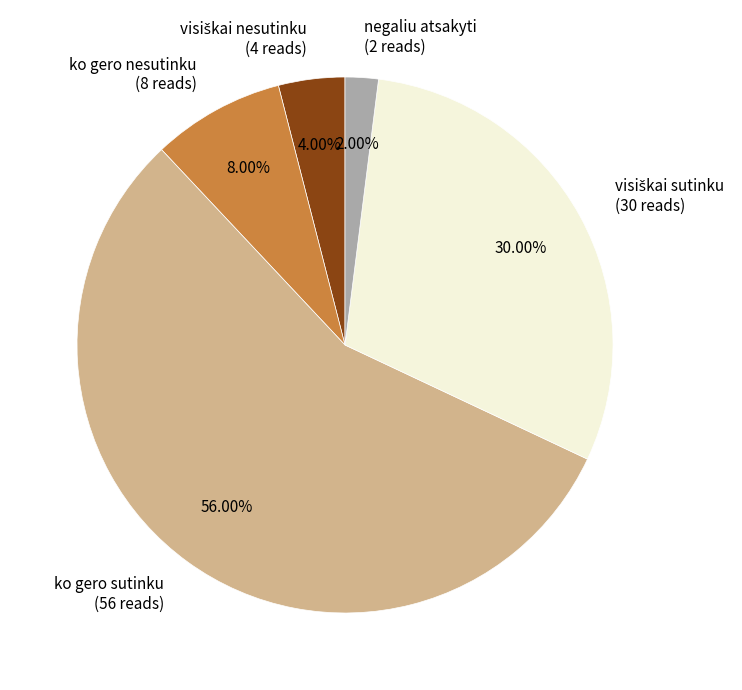

Approximately how many times larger is the value at ko gero sutinku compared to ko gero nesutinku?

7.0